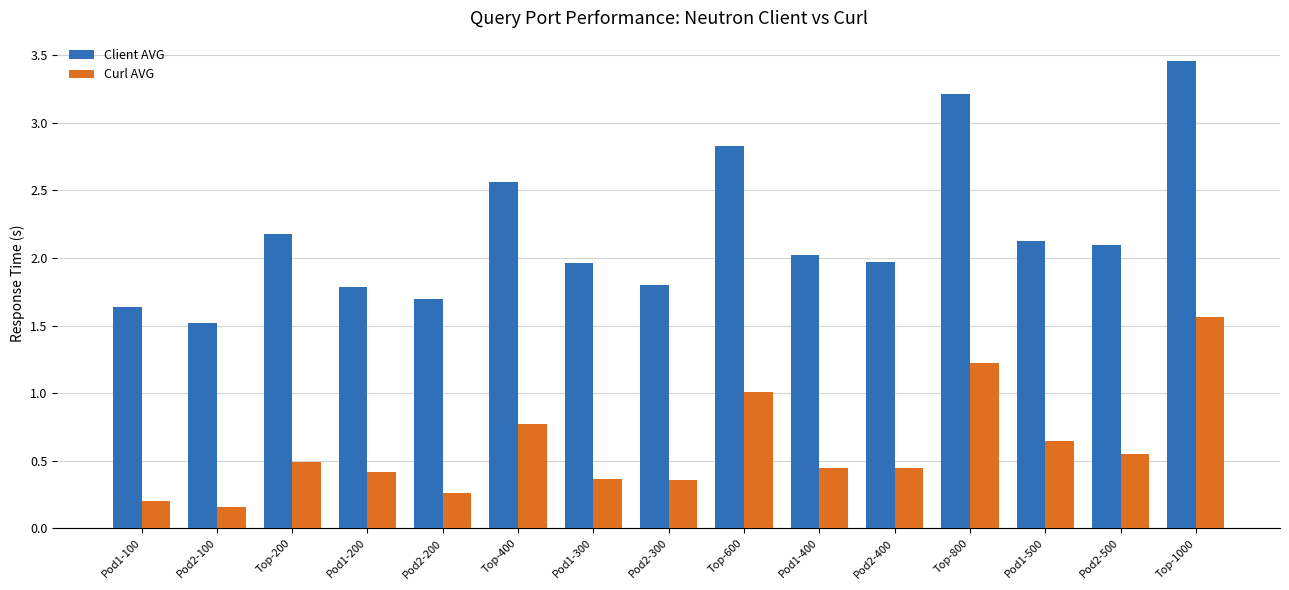

Which category has the lowest value in the Client AVG series?

Pod2-100